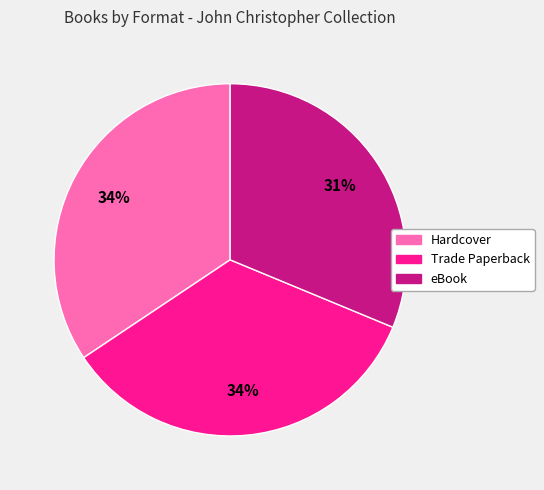

Does any single category account for the majority?

No